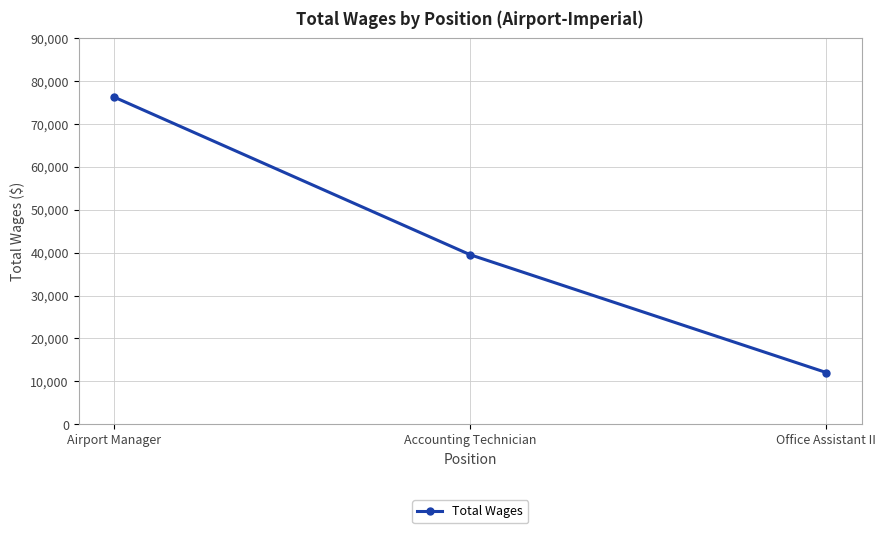

Where does the data first go above 39510?

Airport Manager